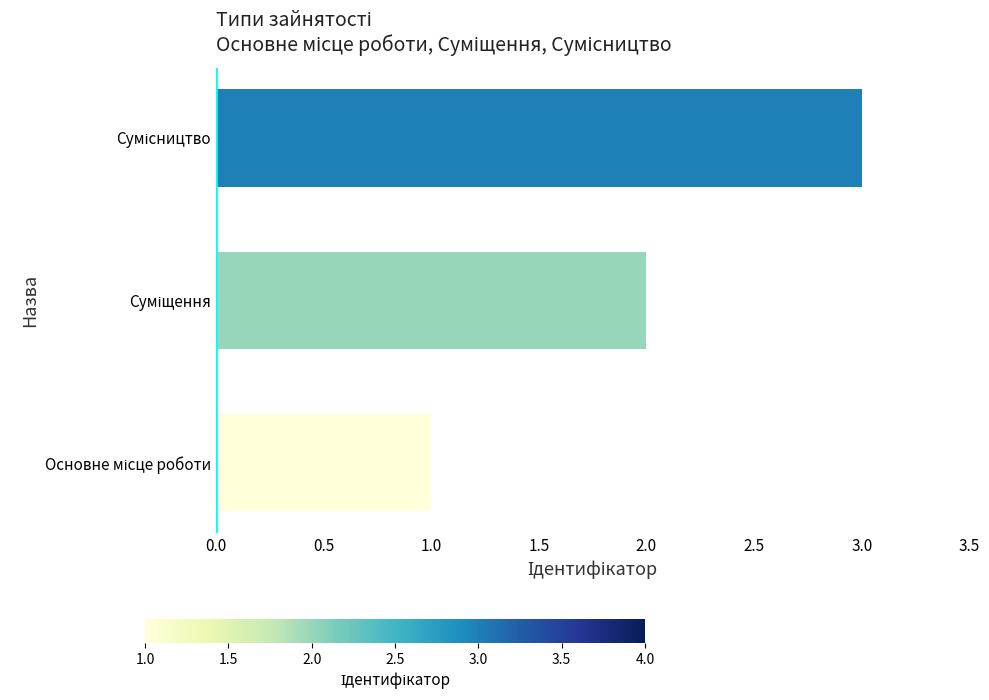

What is the sum of all values?

6